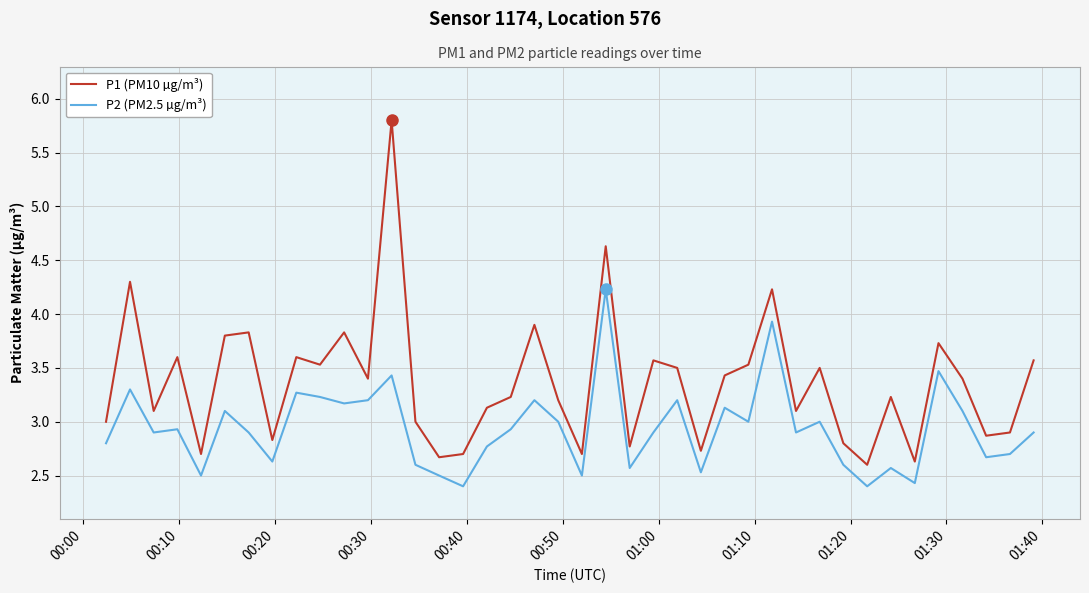

Which series has the largest range (max minus min)?

P1 (PM10 µg/m³)